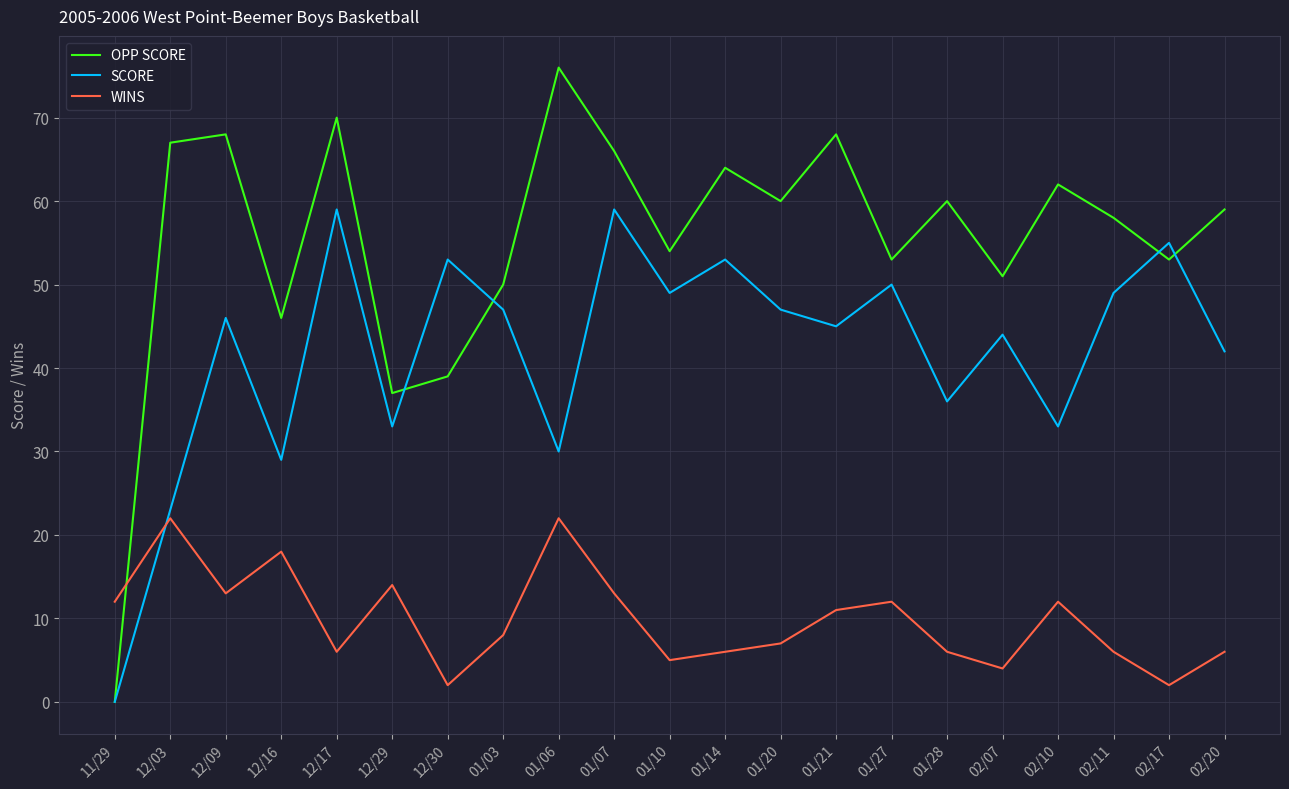

How many times do SCORE and WINS cross each other?

1